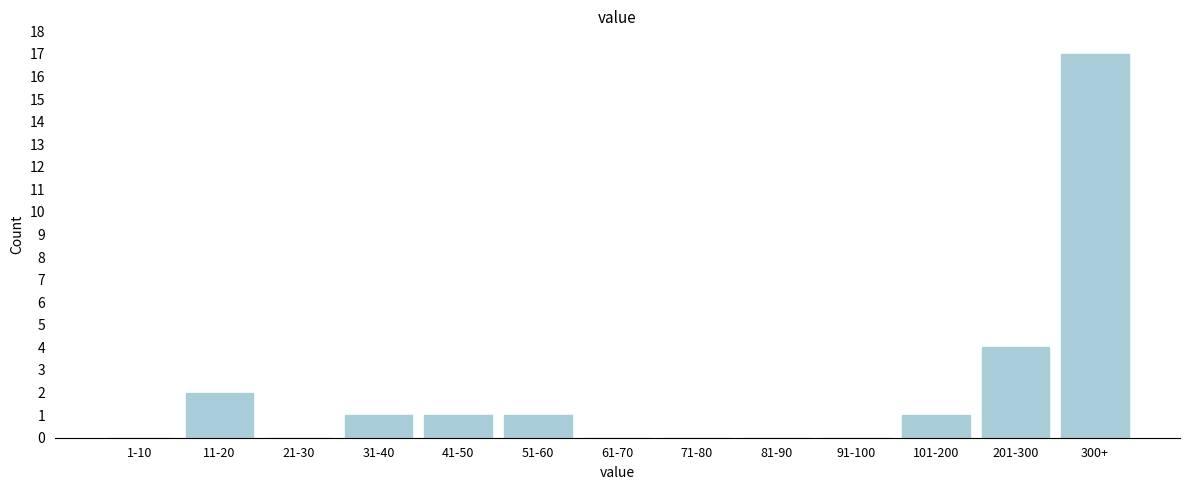

Reading left to right, list all the values displayed in this chart.

1-10=0	11-20=2	21-30=0	31-40=1	41-50=1	51-60=1	61-70=0	71-80=0	81-90=0	91-100=0	101-200=1	201-300=4	300+=17